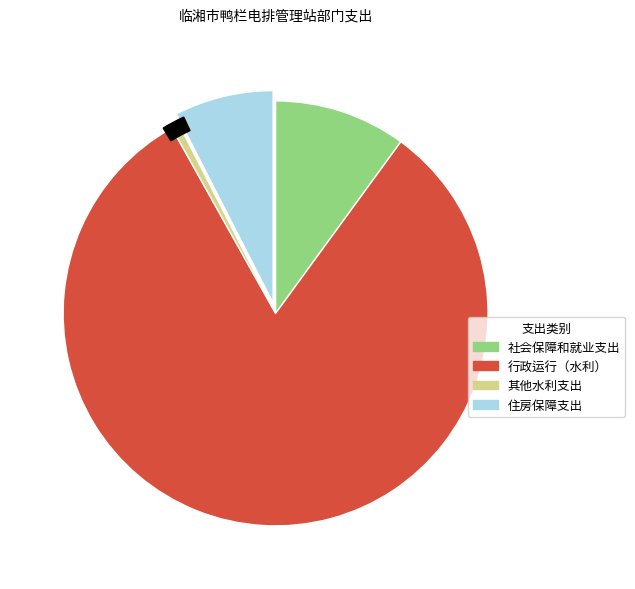

Which category has the smallest portion of the pie?

其他水利支出